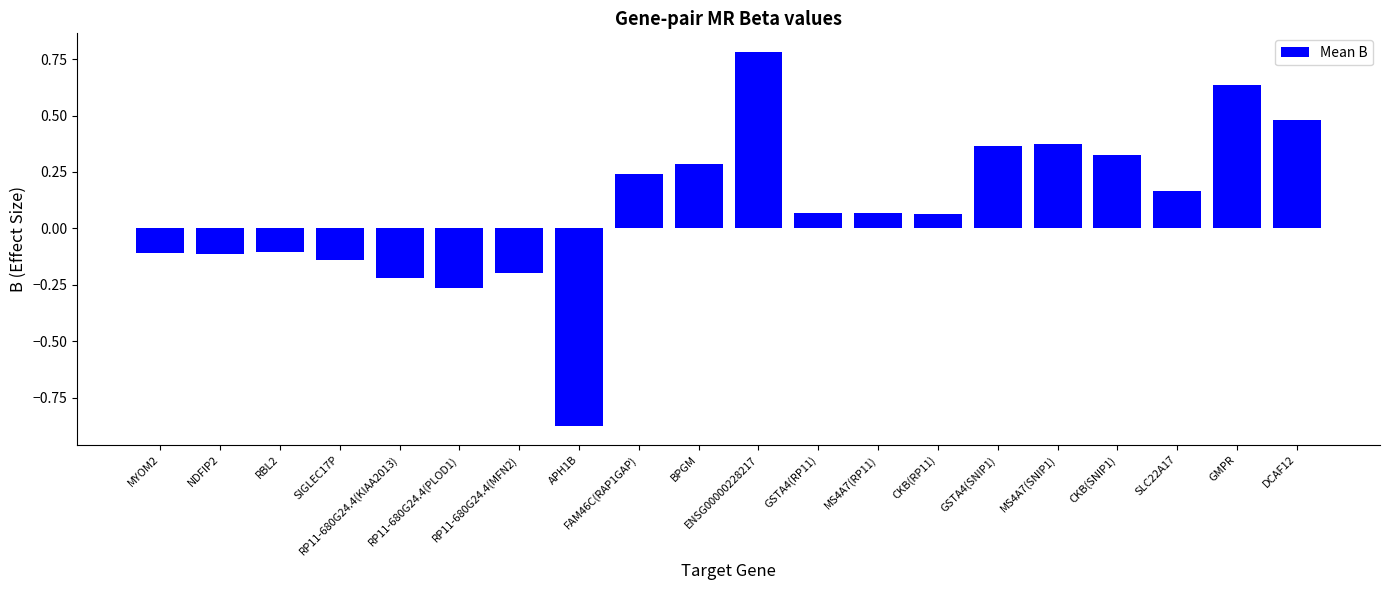

What is the sum of the values at FAM46C(RAP1GAP) and GMPR?

0.9